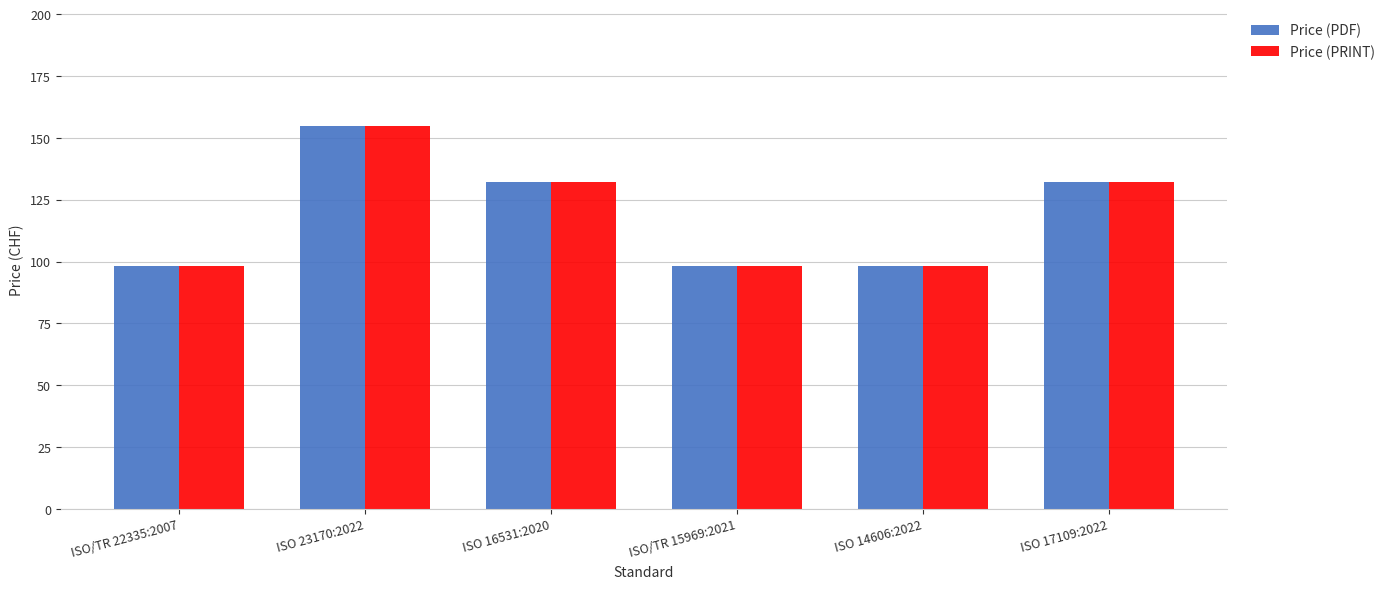

Reading left to right, extract all data points from this chart.

Price (PDF): ISO/TR 22335:2007=98	ISO 23170:2022=155	ISO 16531:2020=132	ISO/TR 15969:2021=98	ISO 14606:2022=98	ISO 17109:2022=132
Price (PRINT): ISO/TR 22335:2007=98	ISO 23170:2022=155	ISO 16531:2020=132	ISO/TR 15969:2021=98	ISO 14606:2022=98	ISO 17109:2022=132